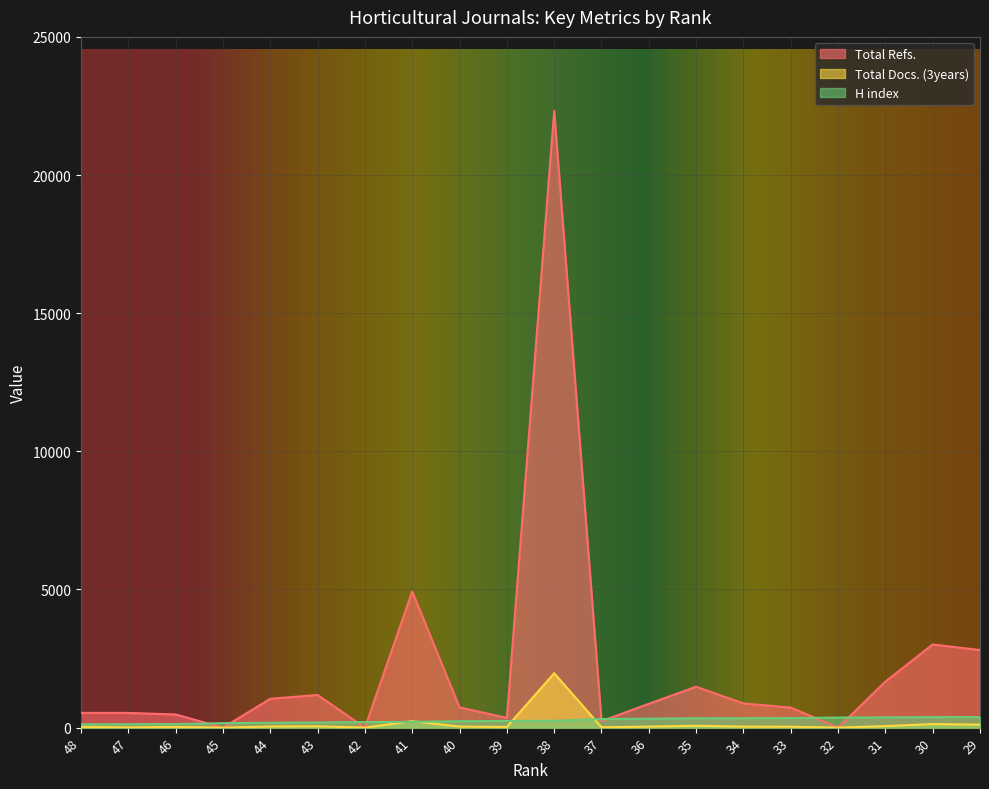

List the labels in order of H index value, smallest first.

48, 47, 46, 45, 44, 43, 42, 41, 40, 39, 38, 37, 36, 35, 34, 33, 32, 31, 30, 29